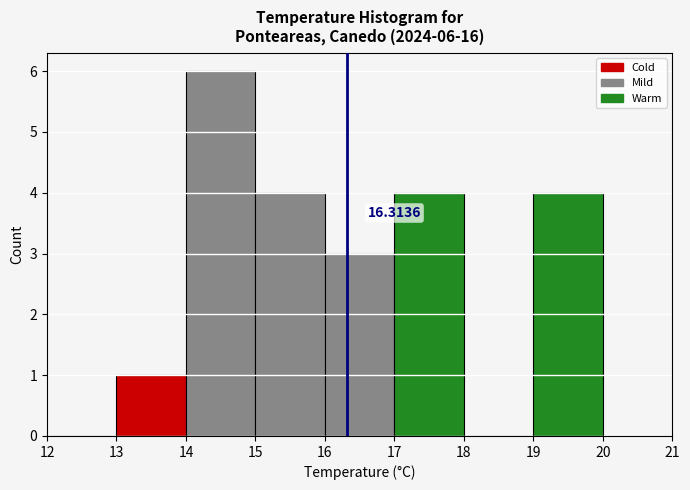

Which range on the x-axis has the tallest bar?

14 to 15